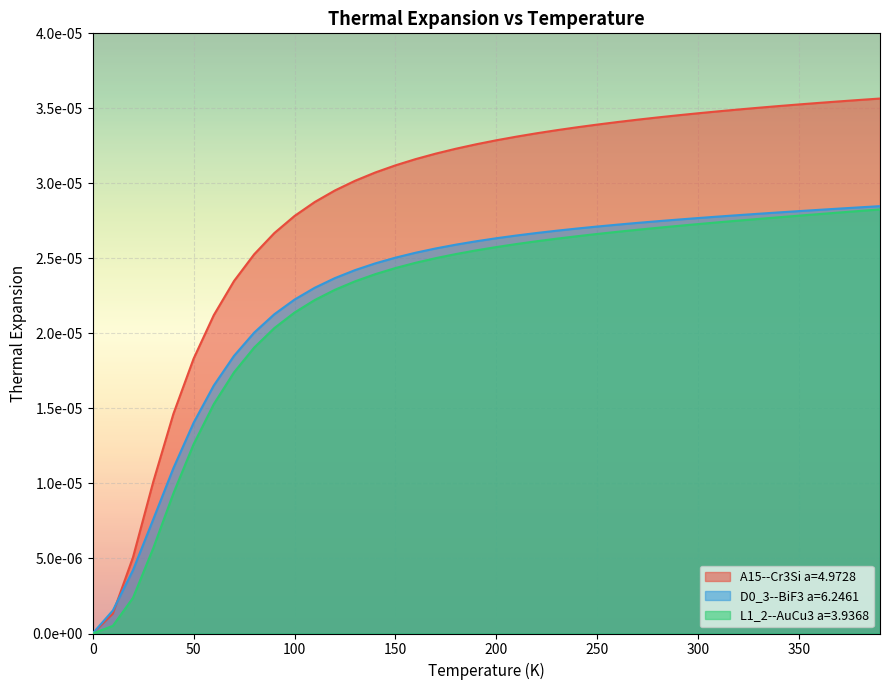

Reading left to right, transcribe all the data shown in this chart.

A15--Cr3Si a=4.9728: 0.0=0.0	10.0=0.0	20.0=0.0	30.0=0.0	40.0=0.0	50.0=0.0	60.0=0.0	70.0=0.0	80.0=0.0	90.0=0.0	100.0=0.0	110.0=0.0	120.0=0.0	130.0=0.0	140.0=0.0	150.0=0.0	160.0=0.0	170.0=0.0	180.0=0.0	190.0=0.0	200.0=0.0	210.0=0.0	220.0=0.0	230.0=0.0	240.0=0.0	250.0=0.0	260.0=0.0	270.0=0.0	280.0=0.0	290.0=0.0	300.0=0.0	310.0=0.0	320.0=0.0	330.0=0.0	340.0=0.0	350.0=0.0	360.0=0.0	370.0=0.0	380.0=0.0	390.0=0.0
D0_3--BiF3 a=6.2461: 0.0=0.0	10.0=0.0	20.0=0.0	30.0=0.0	40.0=0.0	50.0=0.0	60.0=0.0	70.0=0.0	80.0=0.0	90.0=0.0	100.0=0.0	110.0=0.0	120.0=0.0	130.0=0.0	140.0=0.0	150.0=0.0	160.0=0.0	170.0=0.0	180.0=0.0	190.0=0.0	200.0=0.0	210.0=0.0	220.0=0.0	230.0=0.0	240.0=0.0	250.0=0.0	260.0=0.0	270.0=0.0	280.0=0.0	290.0=0.0	300.0=0.0	310.0=0.0	320.0=0.0	330.0=0.0	340.0=0.0	350.0=0.0	360.0=0.0	370.0=0.0	380.0=0.0	390.0=0.0
L1_2--AuCu3 a=3.9368: 0.0=0.0	10.0=0.0	20.0=0.0	30.0=0.0	40.0=0.0	50.0=0.0	60.0=0.0	70.0=0.0	80.0=0.0	90.0=0.0	100.0=0.0	110.0=0.0	120.0=0.0	130.0=0.0	140.0=0.0	150.0=0.0	160.0=0.0	170.0=0.0	180.0=0.0	190.0=0.0	200.0=0.0	210.0=0.0	220.0=0.0	230.0=0.0	240.0=0.0	250.0=0.0	260.0=0.0	270.0=0.0	280.0=0.0	290.0=0.0	300.0=0.0	310.0=0.0	320.0=0.0	330.0=0.0	340.0=0.0	350.0=0.0	360.0=0.0	370.0=0.0	380.0=0.0	390.0=0.0